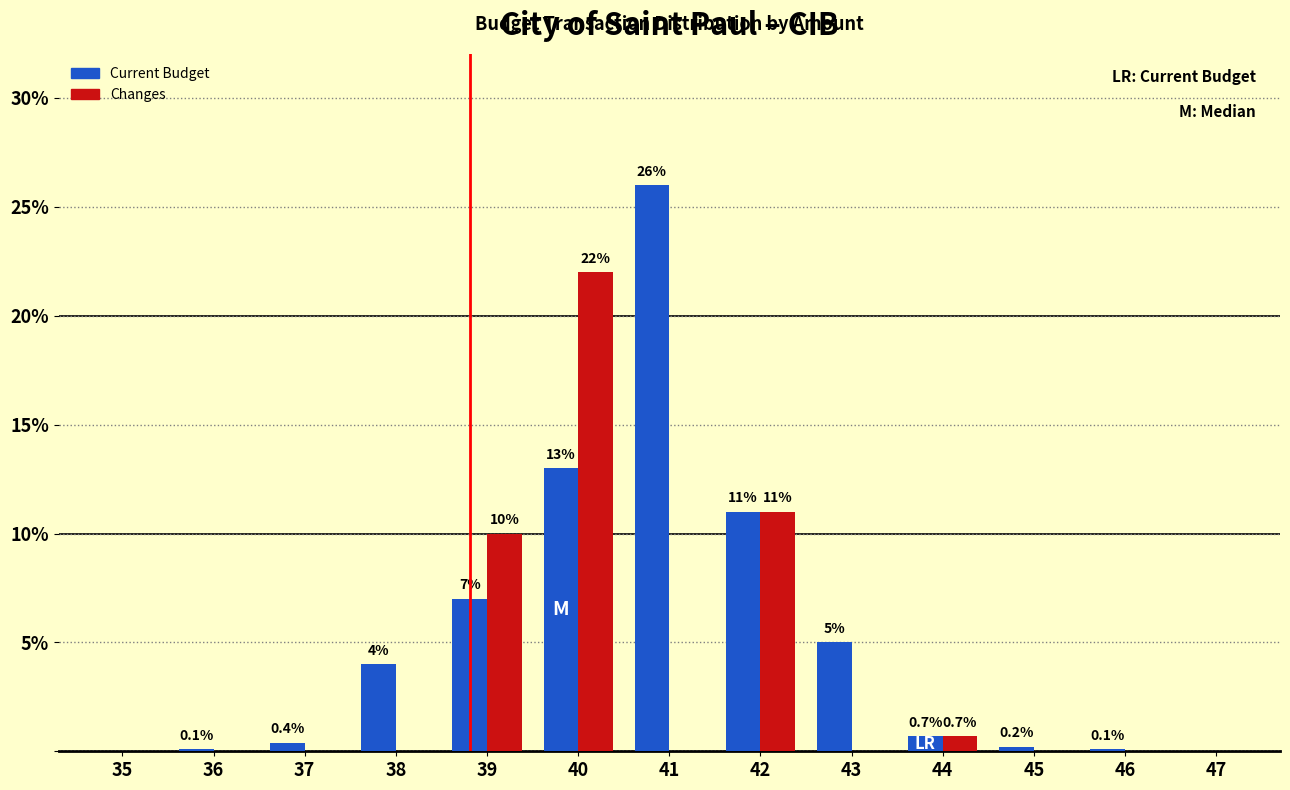

Reading right to left, what are all the values shown in this chart?

Current Budget: 47=0.0	46=0.1	45=0.2	44=0.7	43=5.0	42=11.0	41=26.0	40=13.0	39=7.0	38=4.0	37=0.4	36=0.1	35=0.0
Changes: 47=0.0	46=0.0	45=0.0	44=0.7	43=0.0	42=11.0	41=0.0	40=22.0	39=10.0	38=0.0	37=0.0	36=0.0	35=0.0